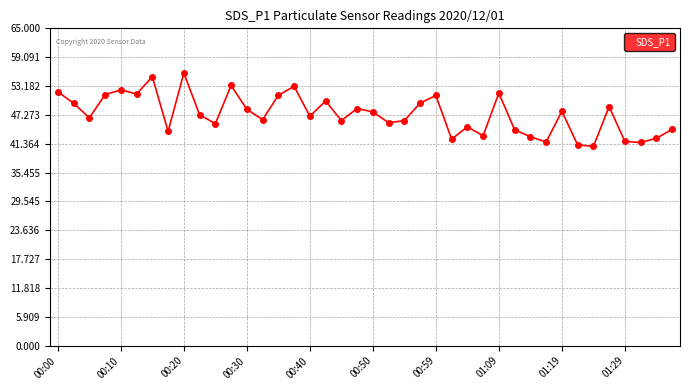

How many lines are shown in the chart?

1